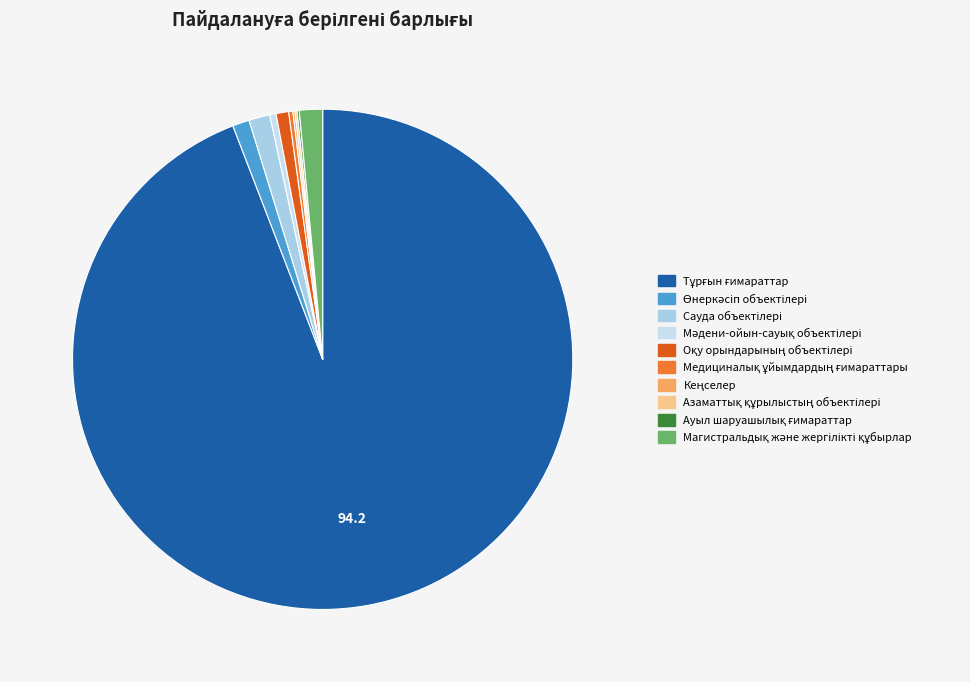

Which slice represents more than half of the pie?

Тұрғын ғимараттар